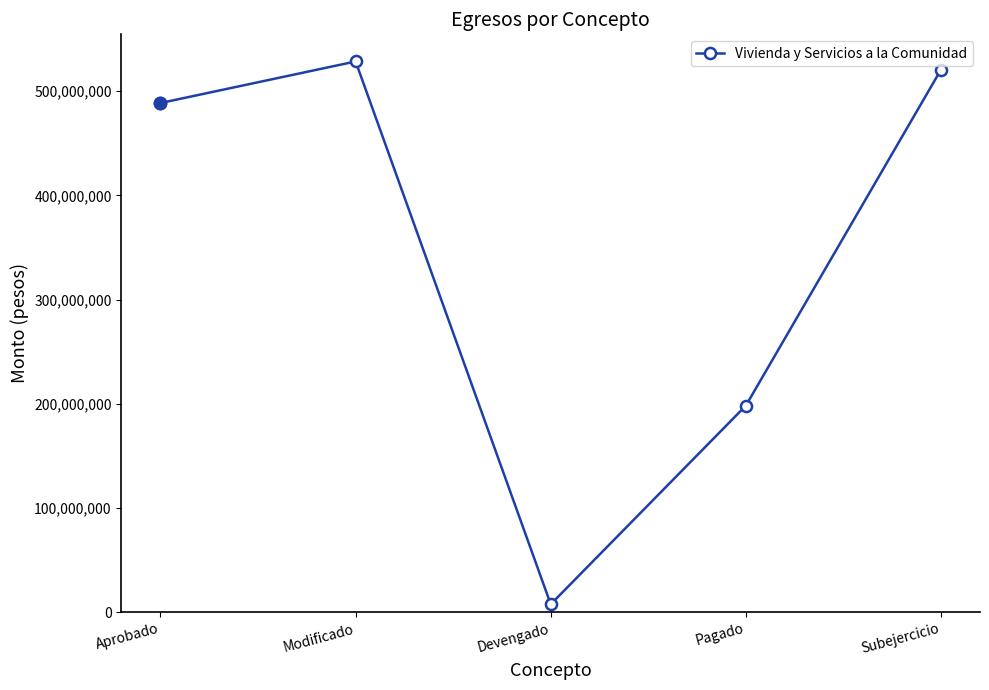

List the labels in order of value, largest first.

Modificado, Subejercicio, Aprobado, Pagado, Devengado